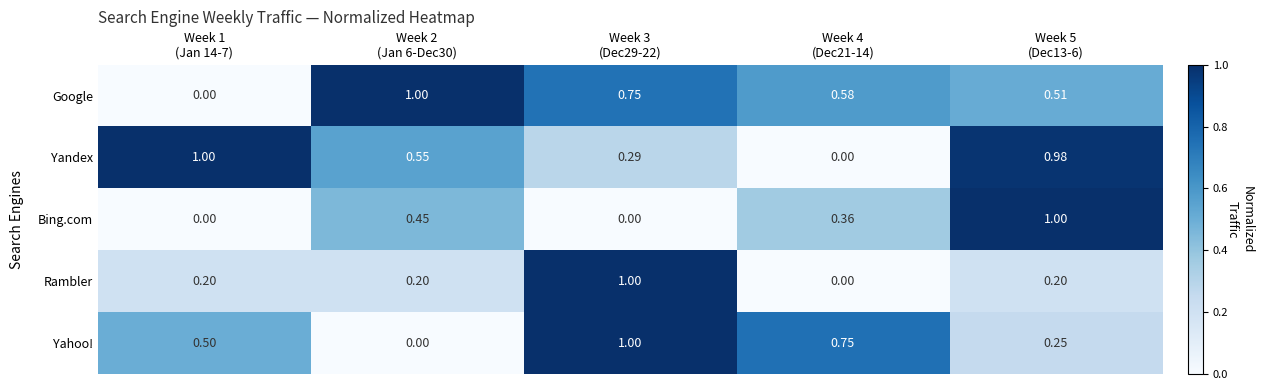

How many positive values does the Yandex series have?

4